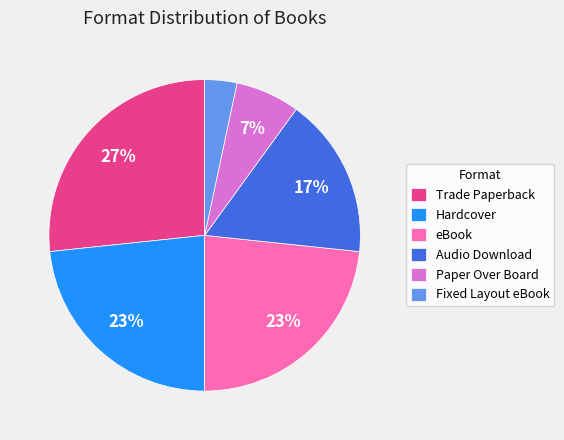

To the nearest percent, what portion does Fixed Layout eBook represent?

3%